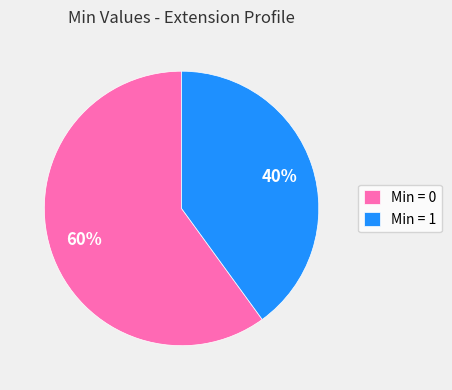

Between Min = 0 and Min = 1, which is larger?

Min = 0